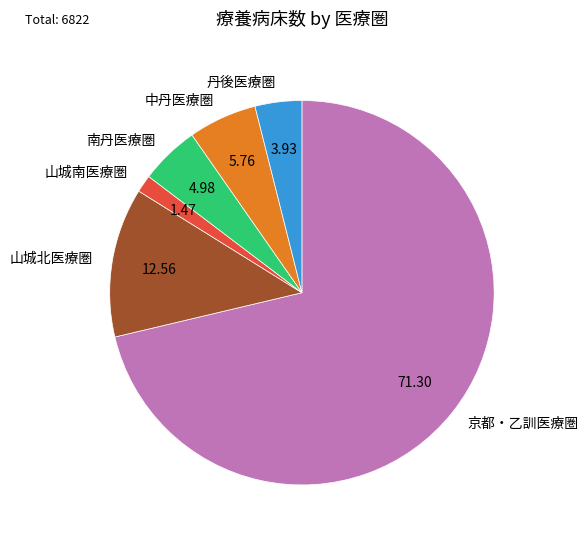

What is the ratio of the value at 京都・乙訓医療圏 to the value at 山城北医療圏?

5.7